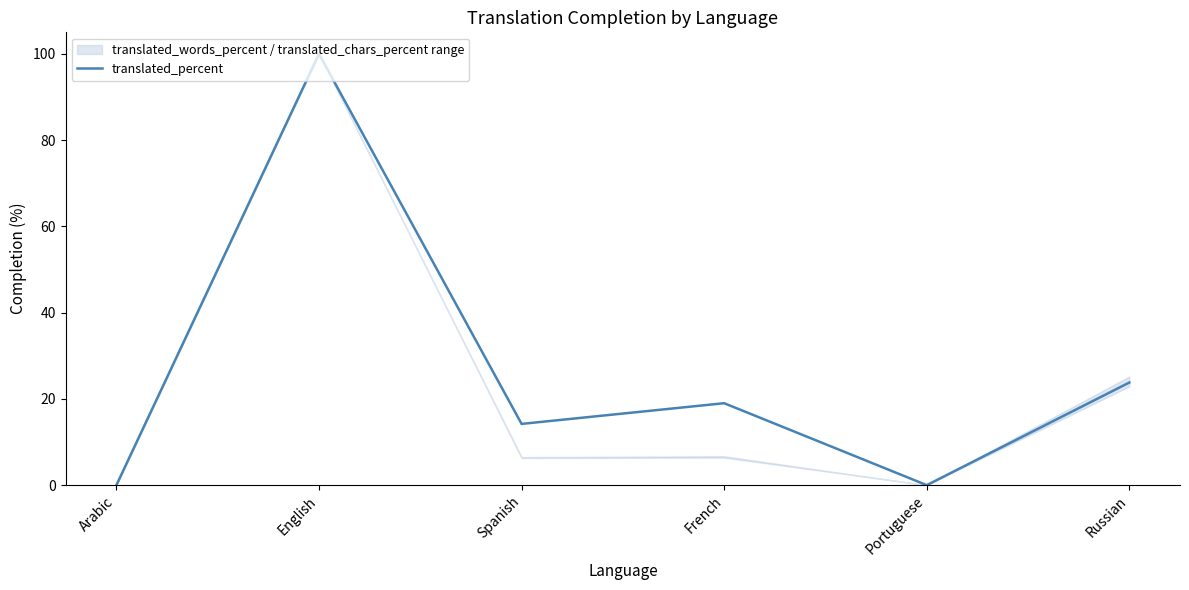

How many values are above zero?

4